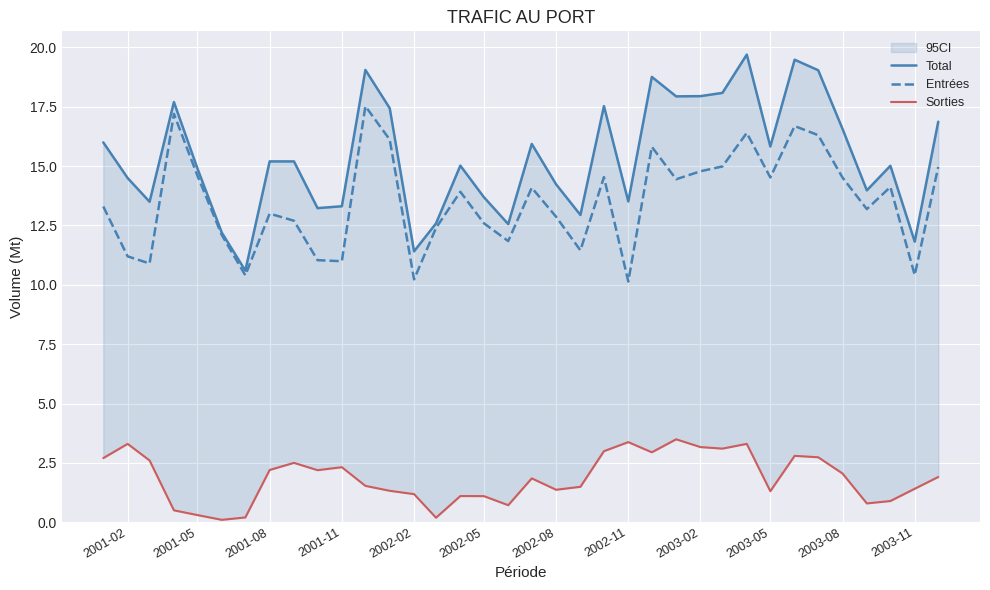

What are all the series names shown in the legend?

Total, Entrées, Sorties